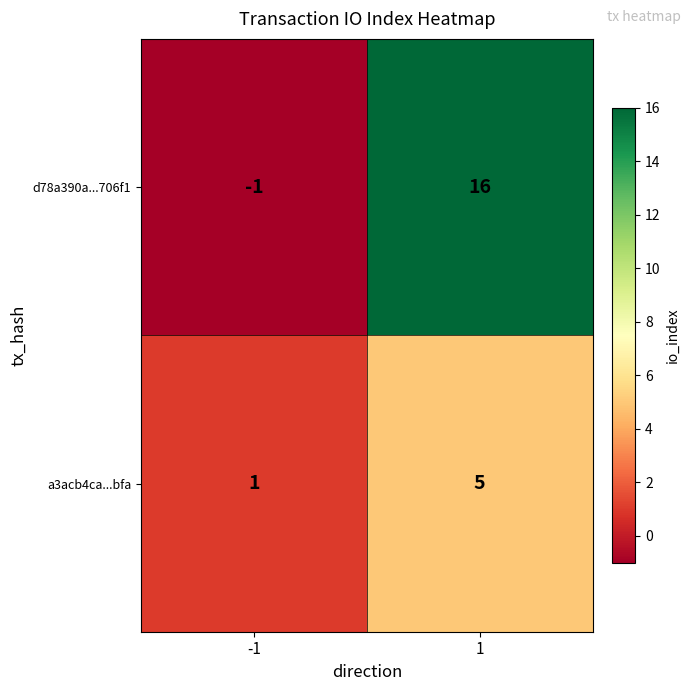

Is the value of row_1 at -1 greater than the value of row_0 at 1?

No